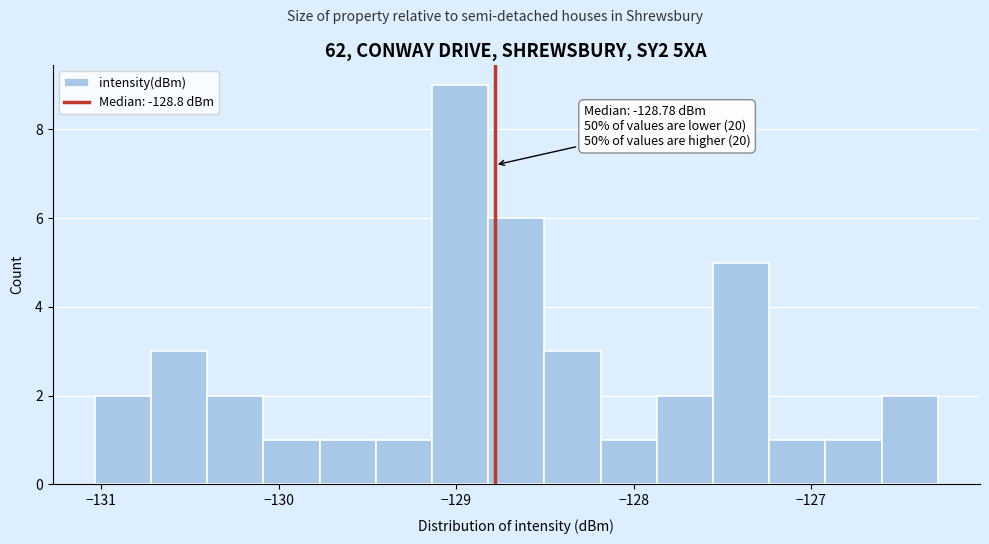

Around what value on the x-axis is the tallest bar? Give the approximate position of its centre, as read against the axis.

-129.0